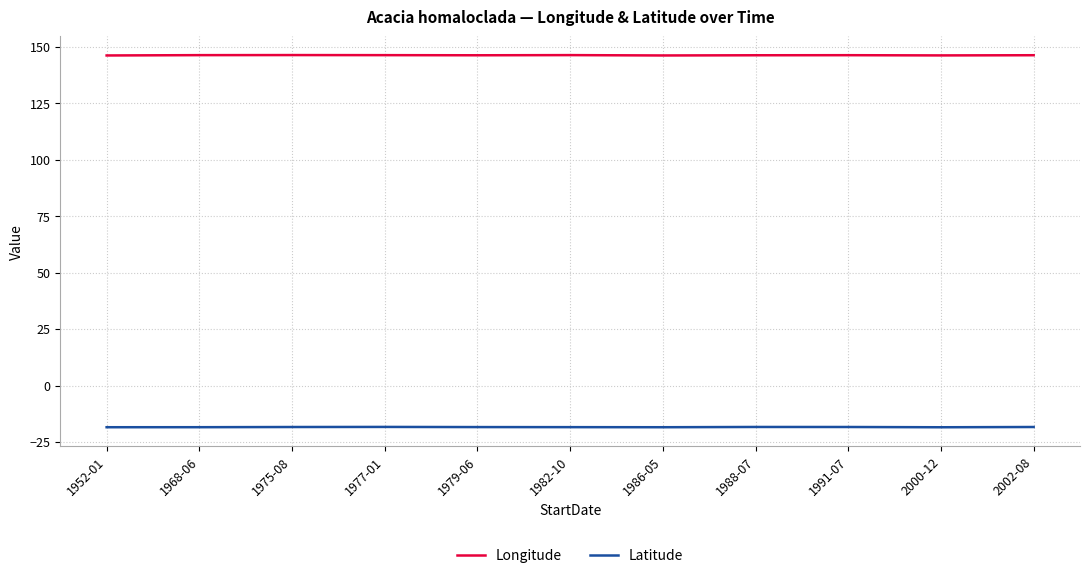

What position from the left is 1952-01?

1